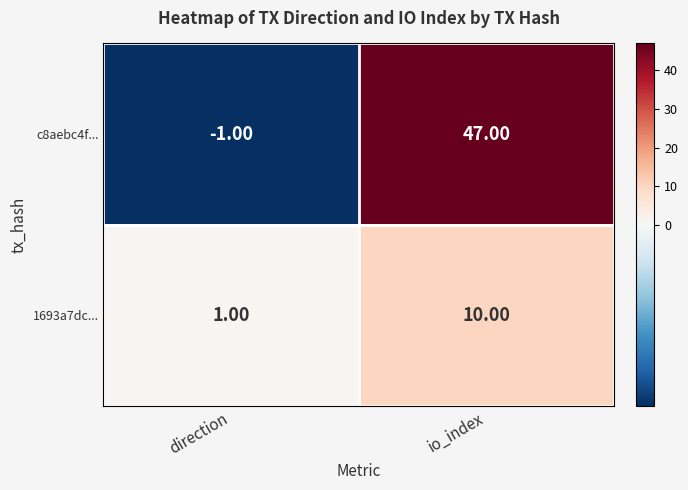

Rank the series by their average value, from highest to lowest.

c8aebc4f..., 1693a7dc...